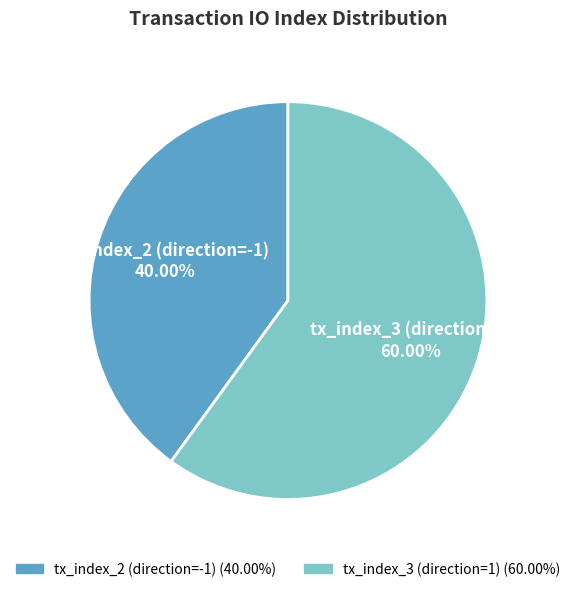

Combined, what portion of the pie is tx_index_3 (direction=1) and tx_index_2 (direction=-1)?

100.0%